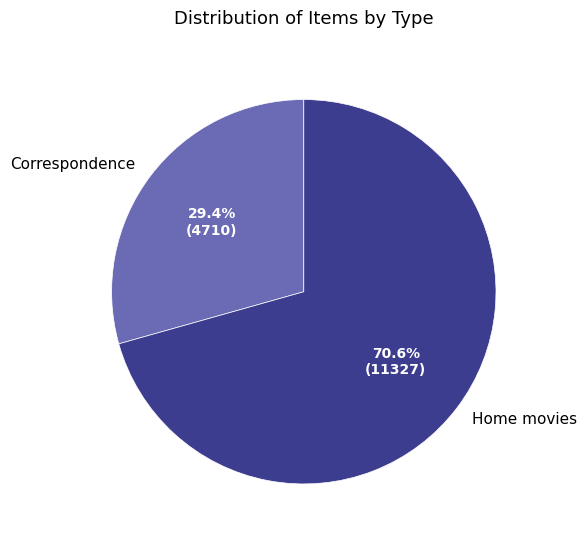

To the nearest percent, what percentage of the pie is Correspondence?

29%